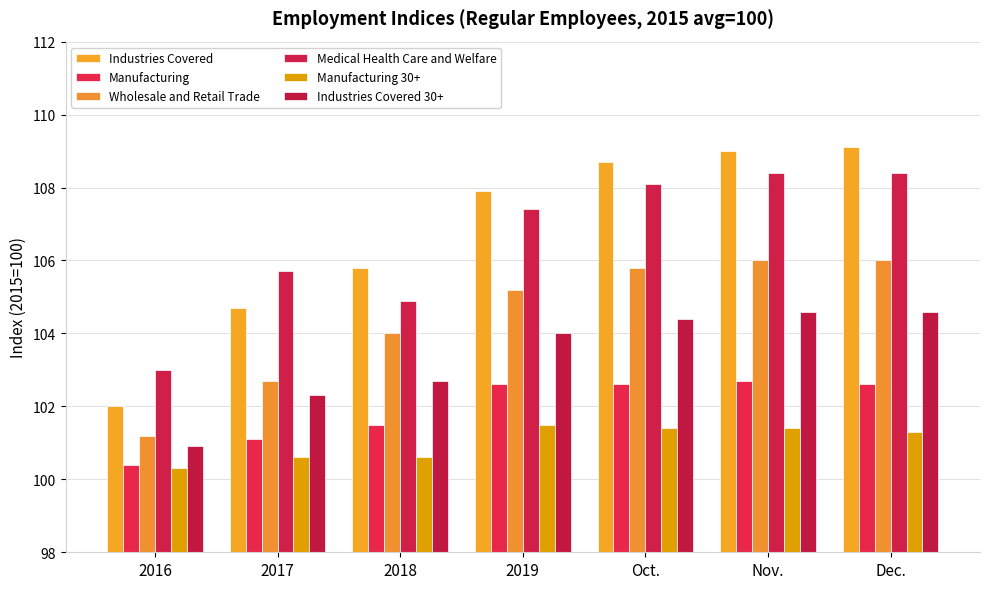

Between Nov. and 2019, which is larger?

Nov.